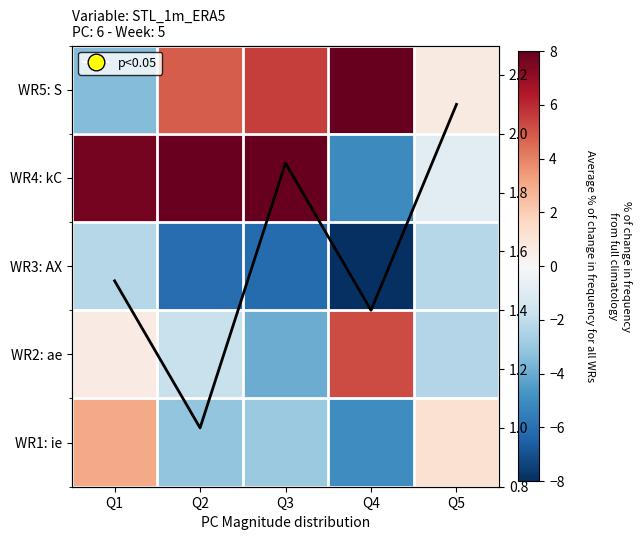

What is the total value across all series at Q2?

2.8